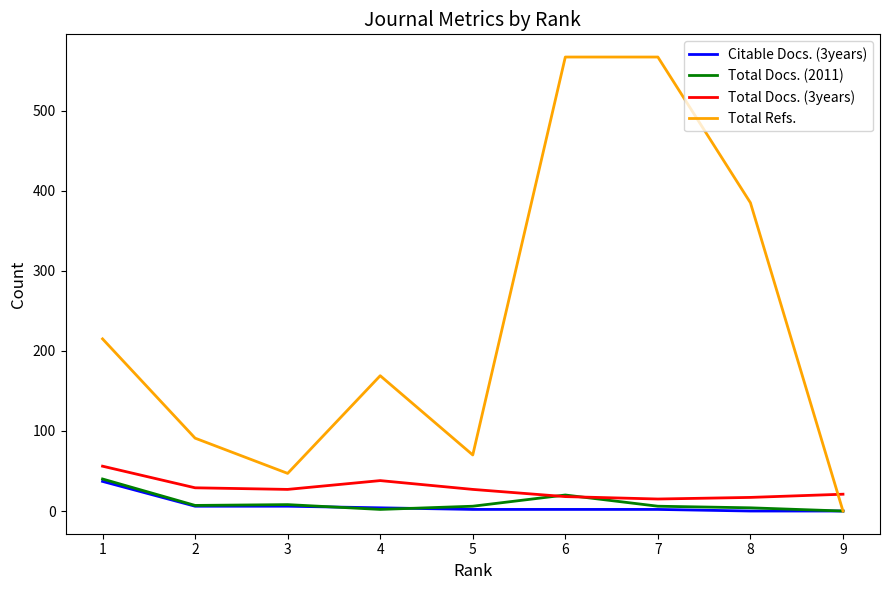

Which series has the largest range (max minus min)?

Total Refs.